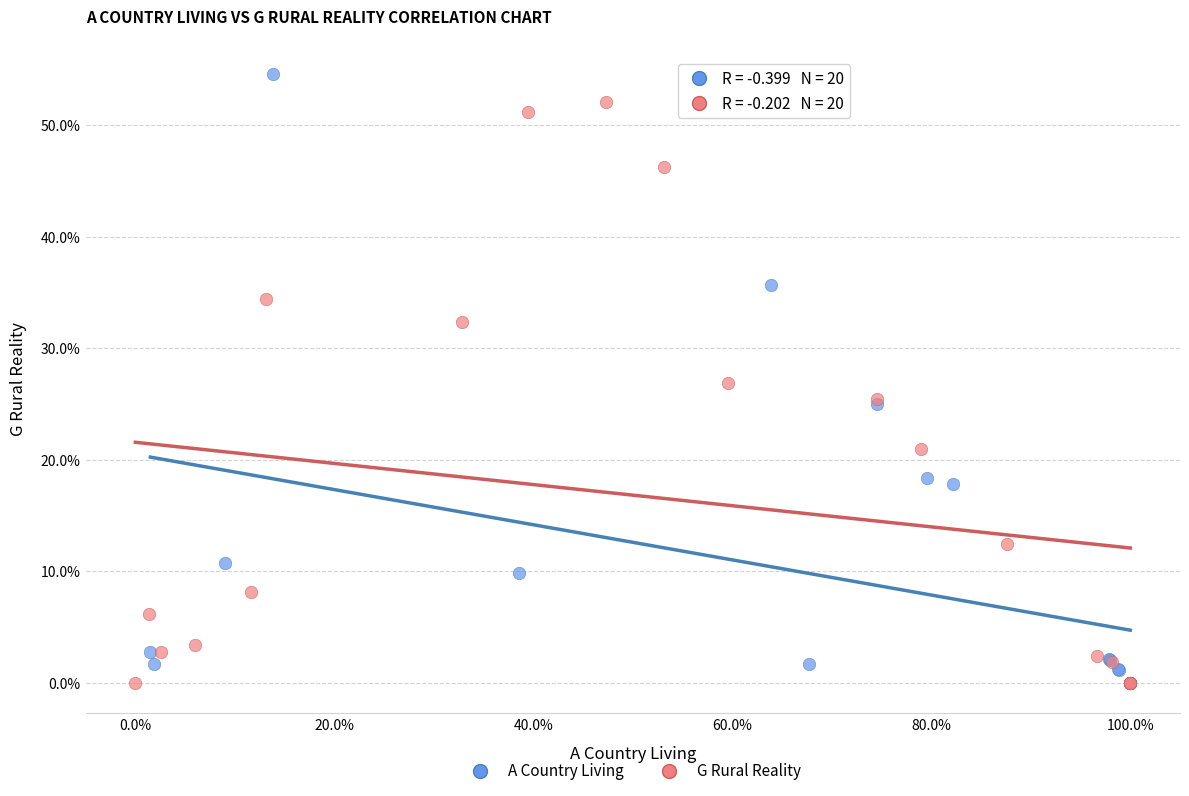

Which series has the largest Y range (max minus min)?

A Country Living